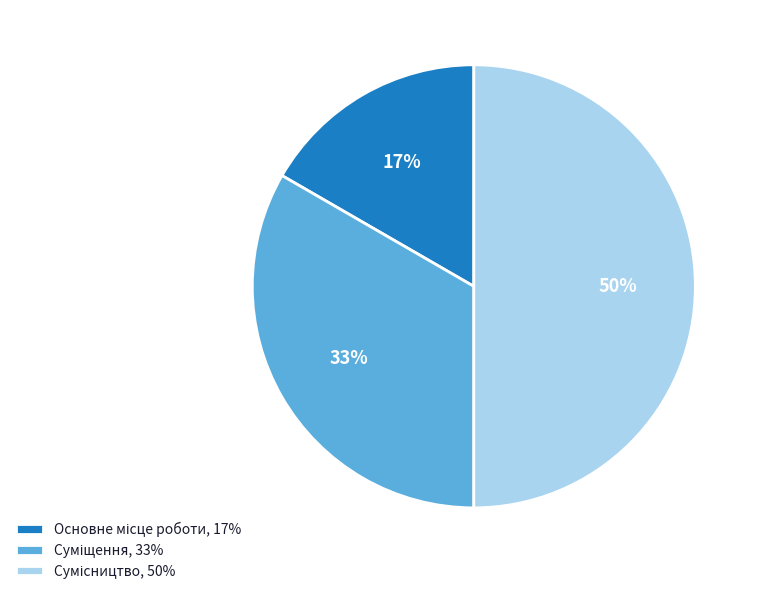

To the nearest percent, what is the average slice percentage?

33%